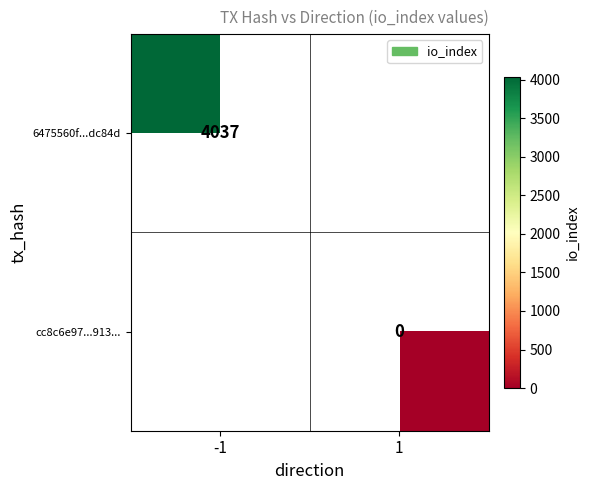

The value of 6475560f...dc84d at -1 is 5930. True or false?

False